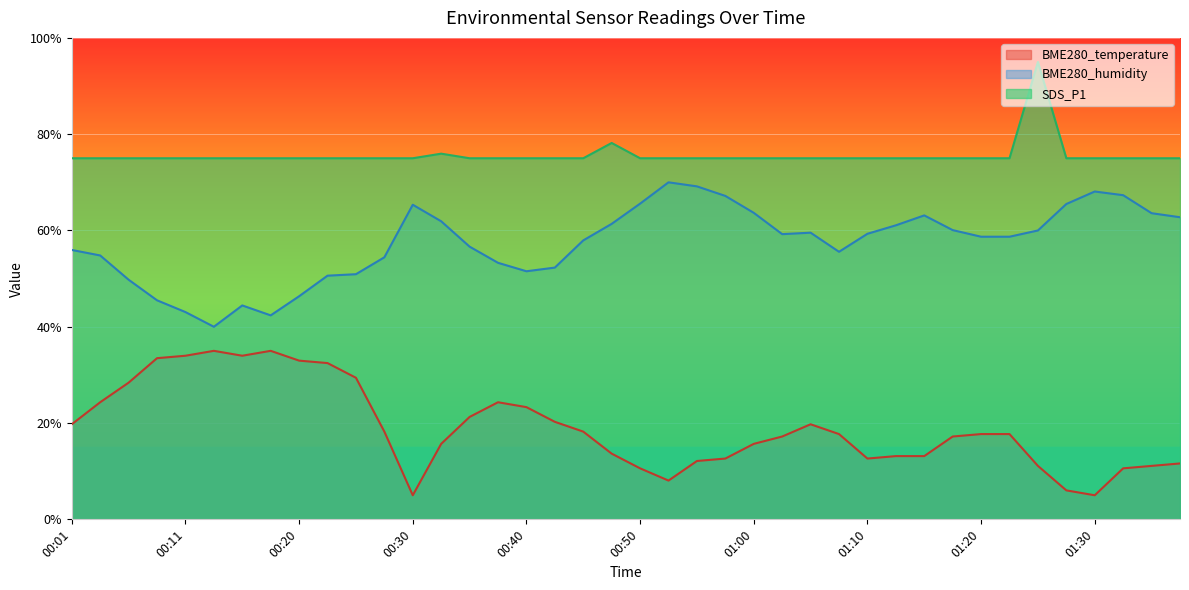

Which series has the largest range (max minus min)?

BME280_temperature